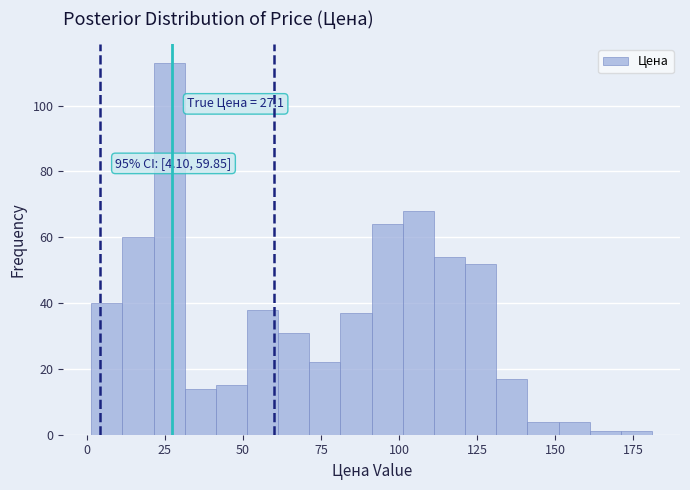

Read against the x-axis, roughly where is the centre of the tallest bar?

25